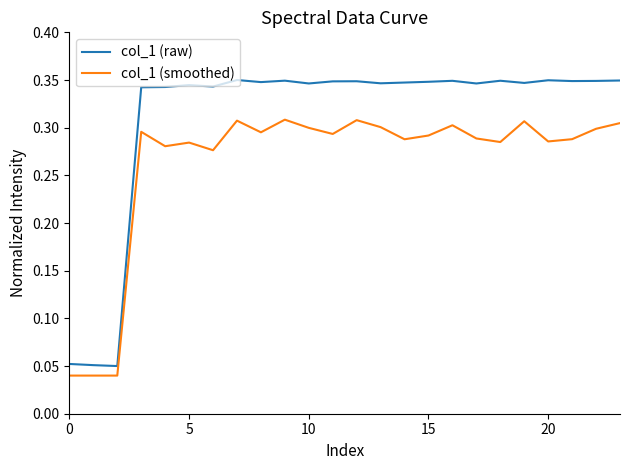

Which series has the largest range (max minus min)?

col_1 (raw)